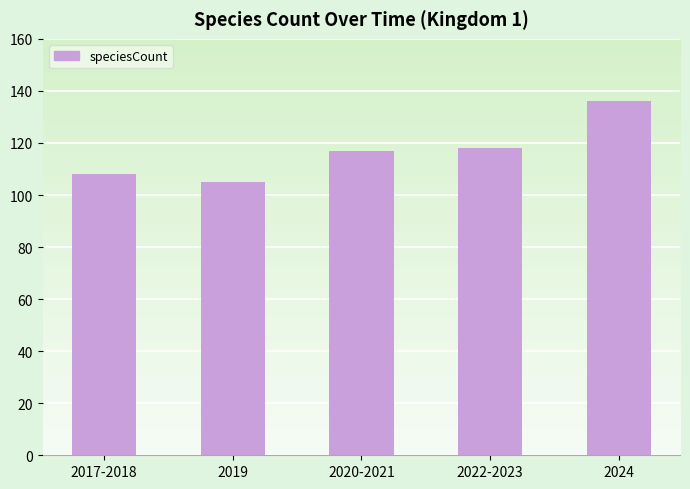

Reading left to right, extract all data points from this chart.

2017-2018=108	2019=105	2020-2021=117	2022-2023=118	2024=136